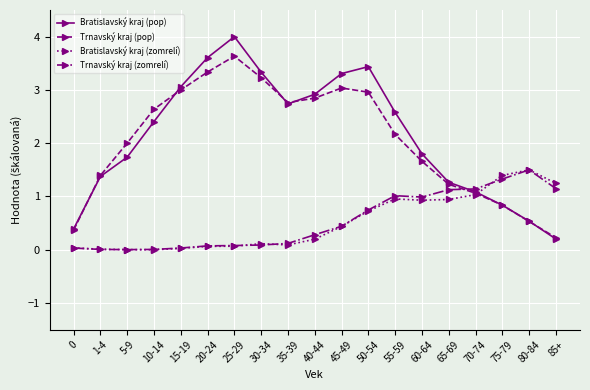

At which category does the chart reach its peak across all series?

25-29